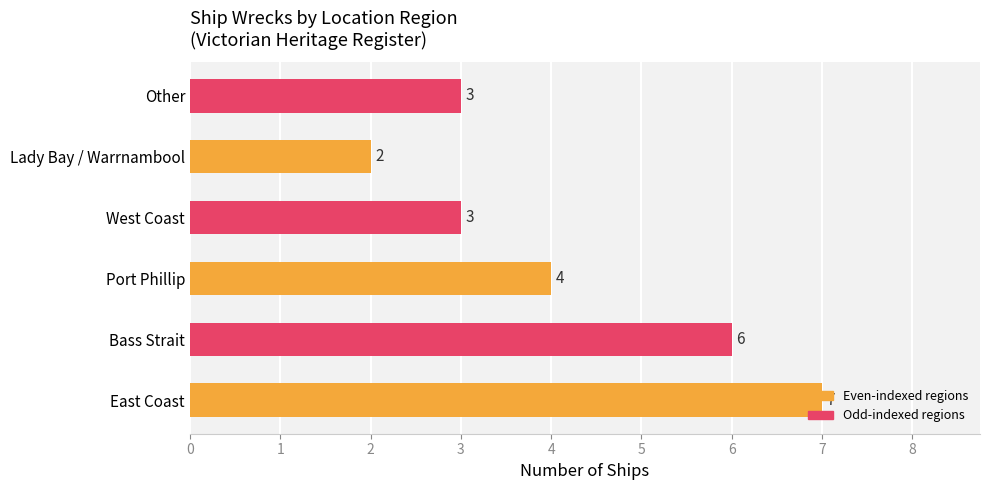

The value at East Coast is 7. True or false?

True